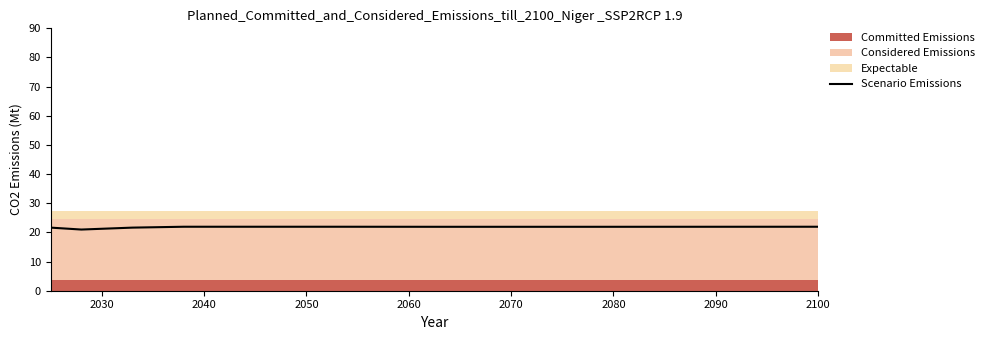

At which category does the chart reach its peak across all series?

2050